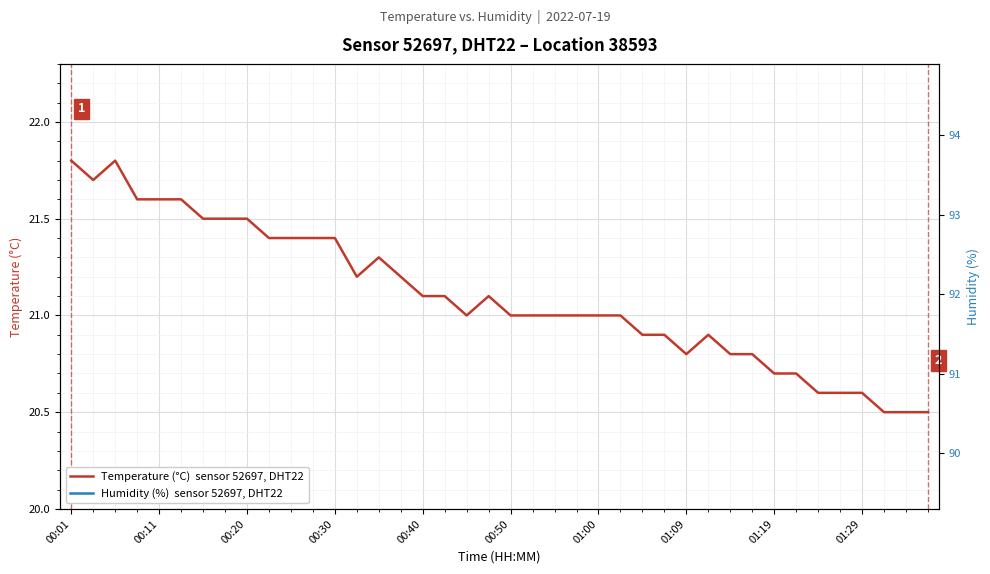

How many data points in Humidity (%)  sensor 52697, DHT22 are less than 92?

17